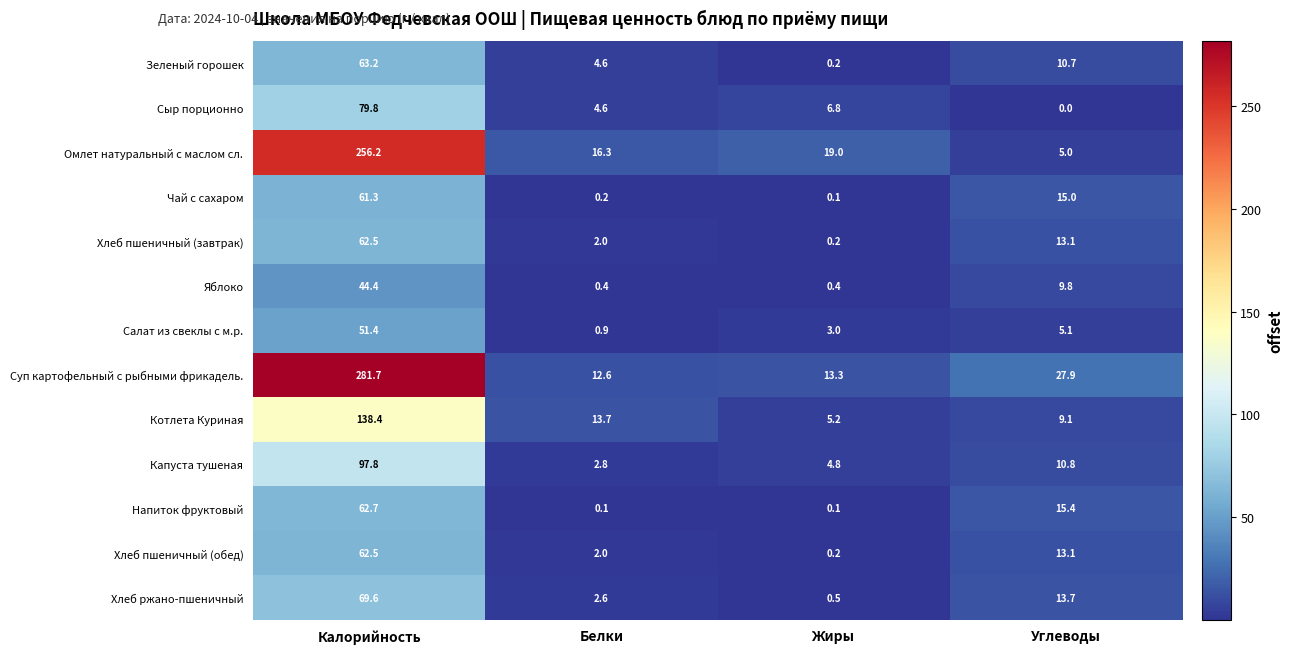

Between Калорийность and Жиры, which series saw the biggest shift?

Суп картофельный с рыбными фрикадель.